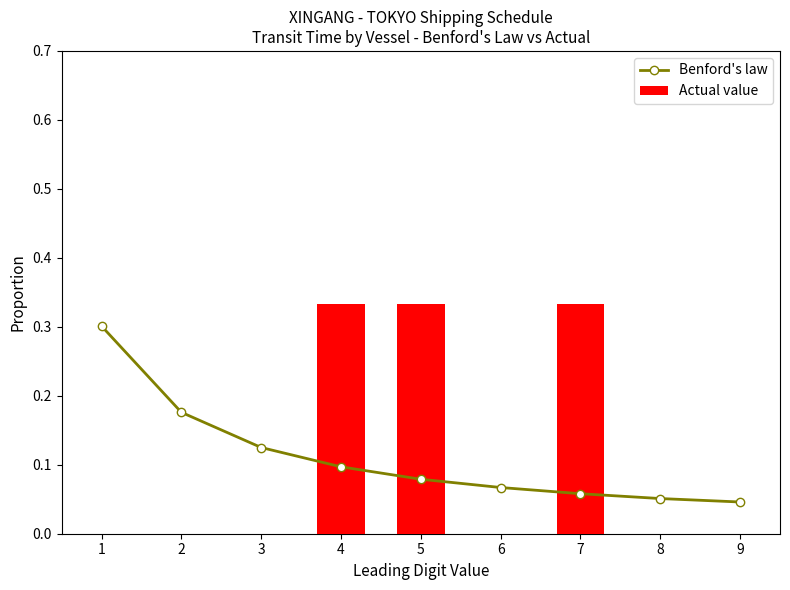

The chart shows a value of 0.3 at 1. True or false?

True